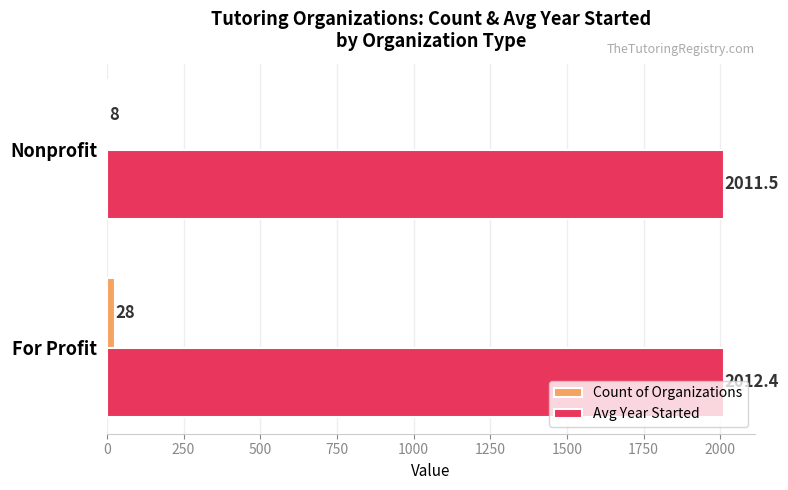

Is it true that Avg Year Started equals 2011.5 at Nonprofit?

True